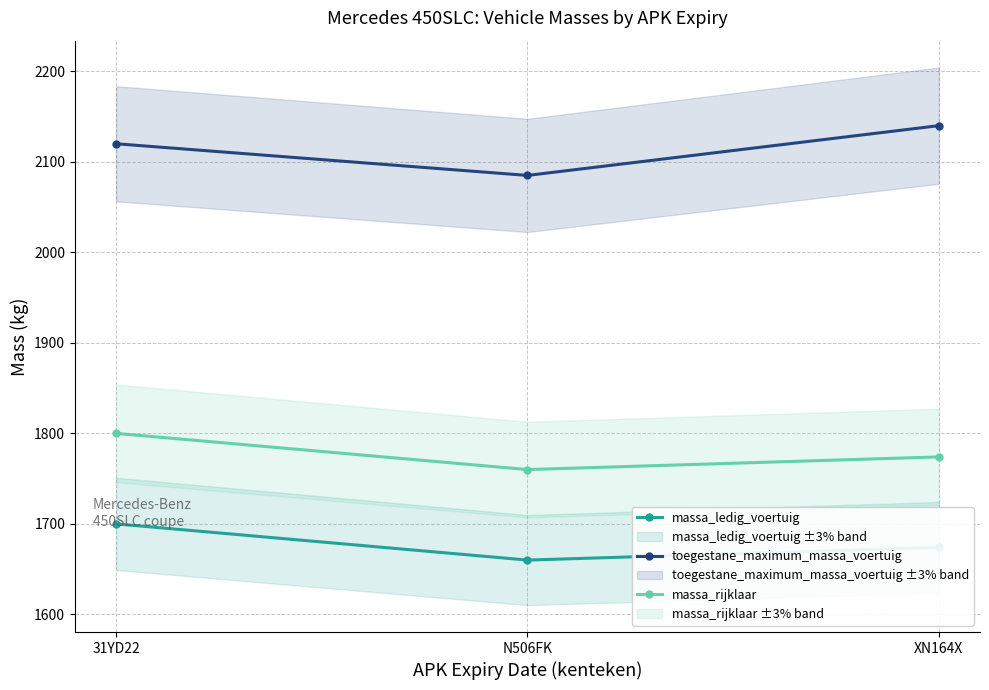

At XN164X, list the series in order from smallest to largest.

massa_ledig_voertuig, massa_rijklaar, toegestane_maximum_massa_voertuig